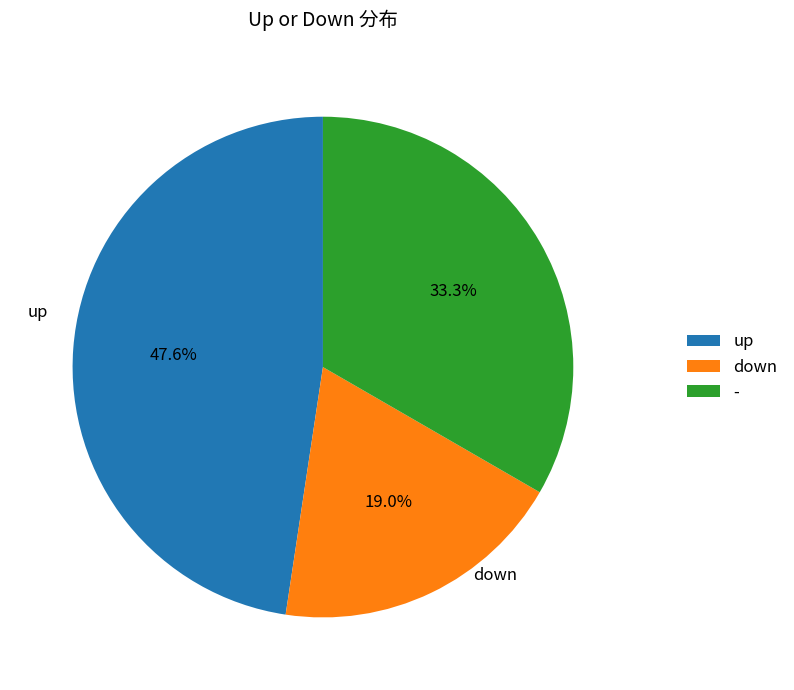

What is the total percentage of down and -?

52.4%